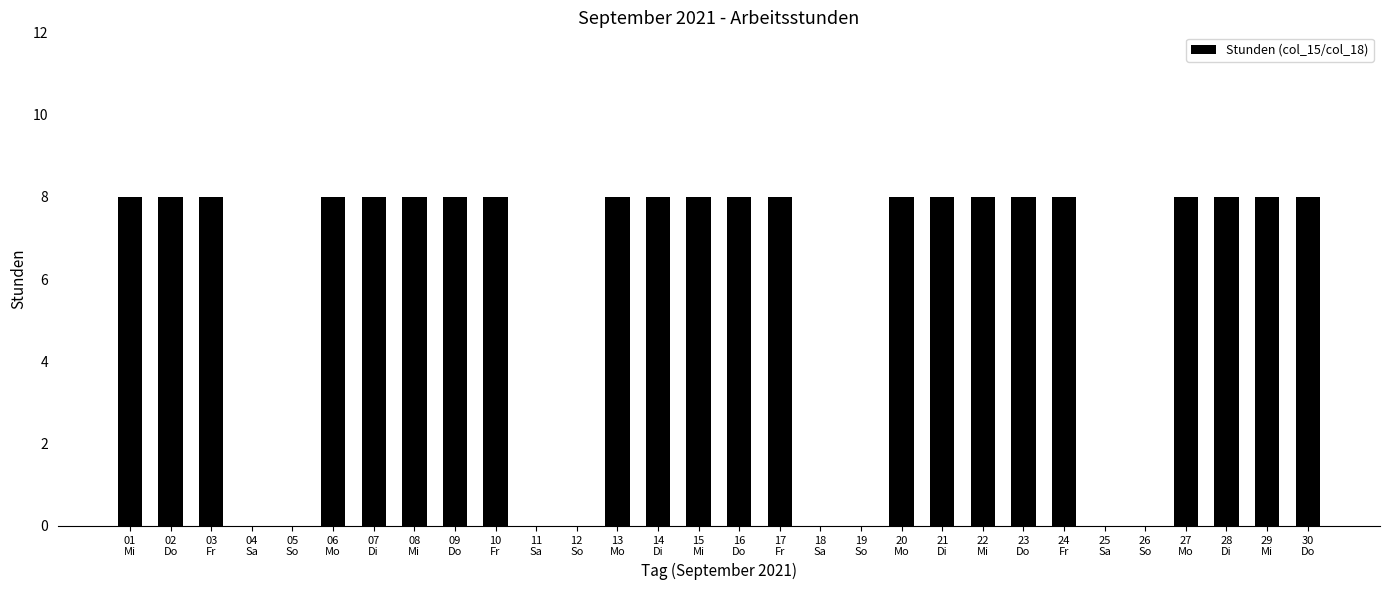

What is the average value?

6